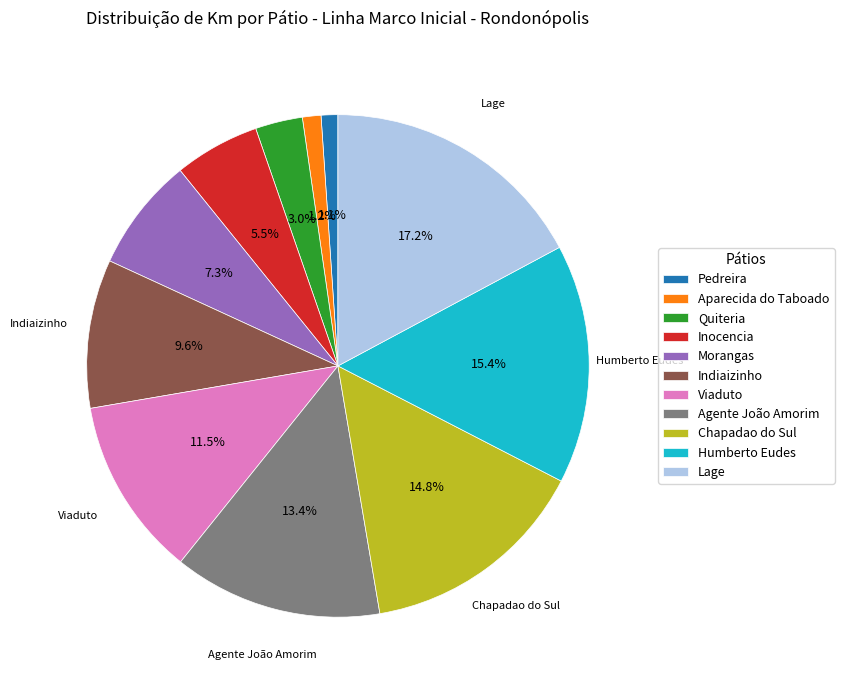

Which slice is the largest?

Lage